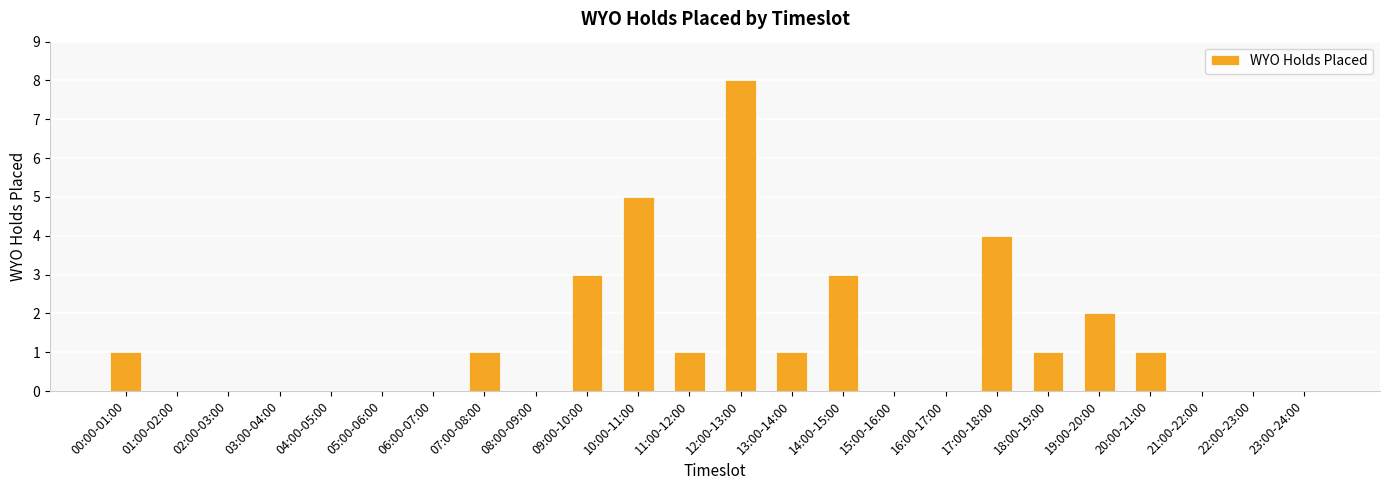

Count the values in the range 0 to 2.

19